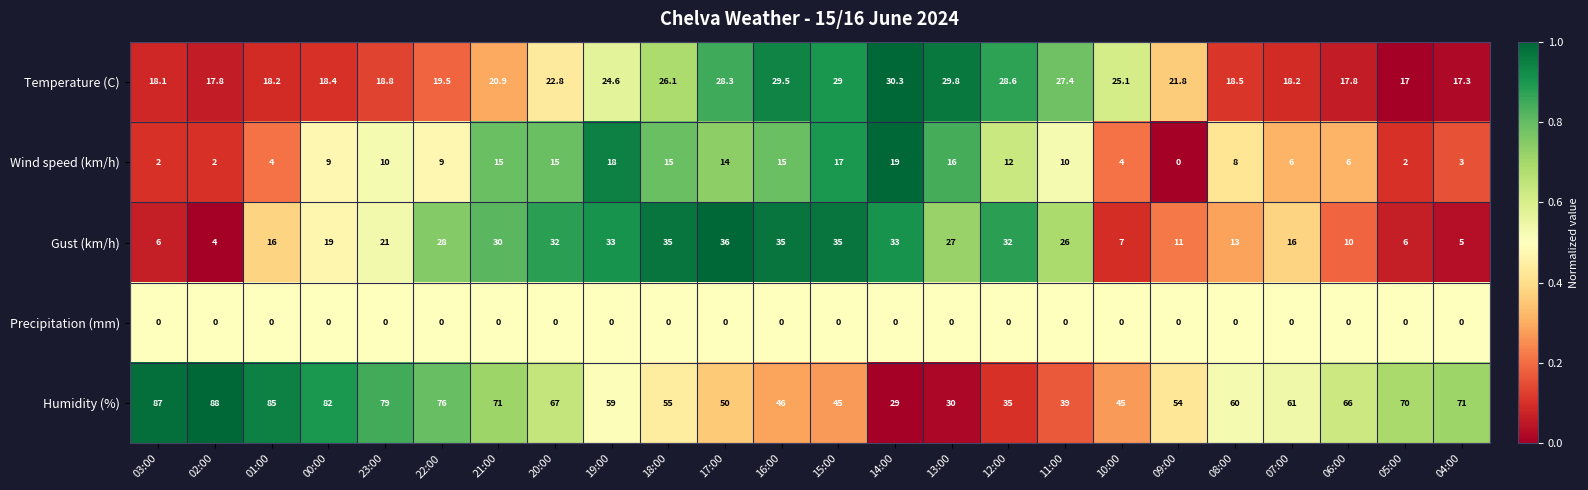

At which category is the sum across all series the highest?

21:00